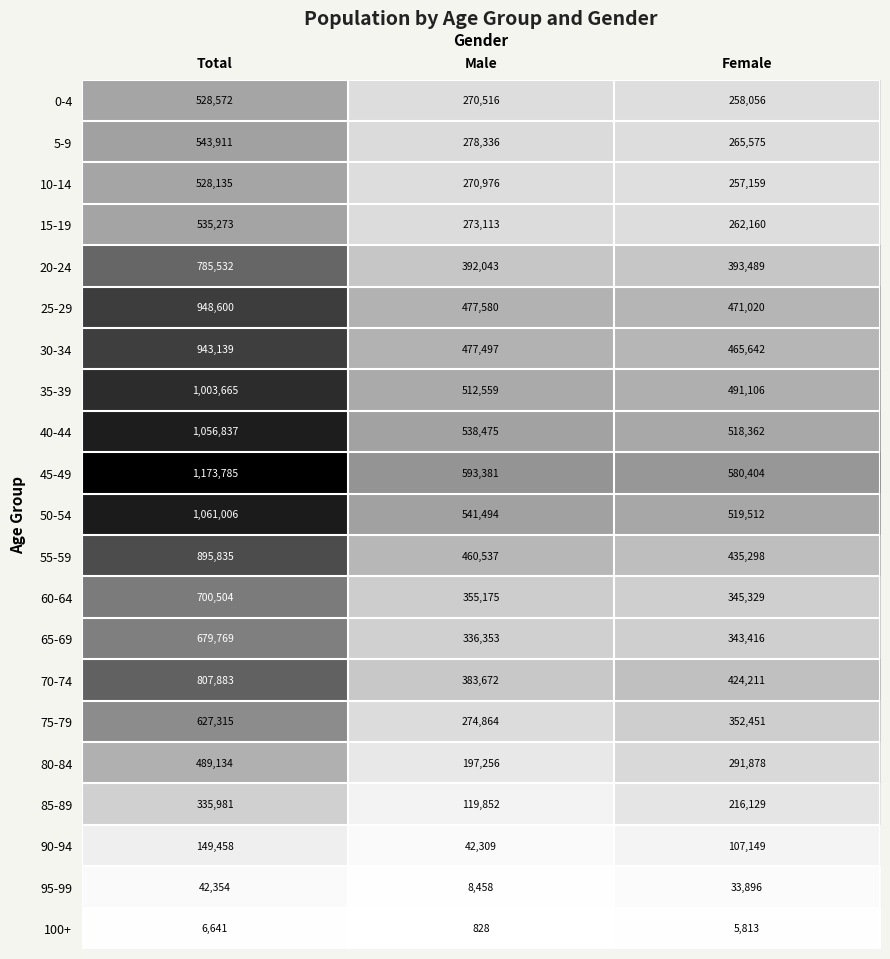

What is the sum of the 30-34 values at Total and Male?

1420636